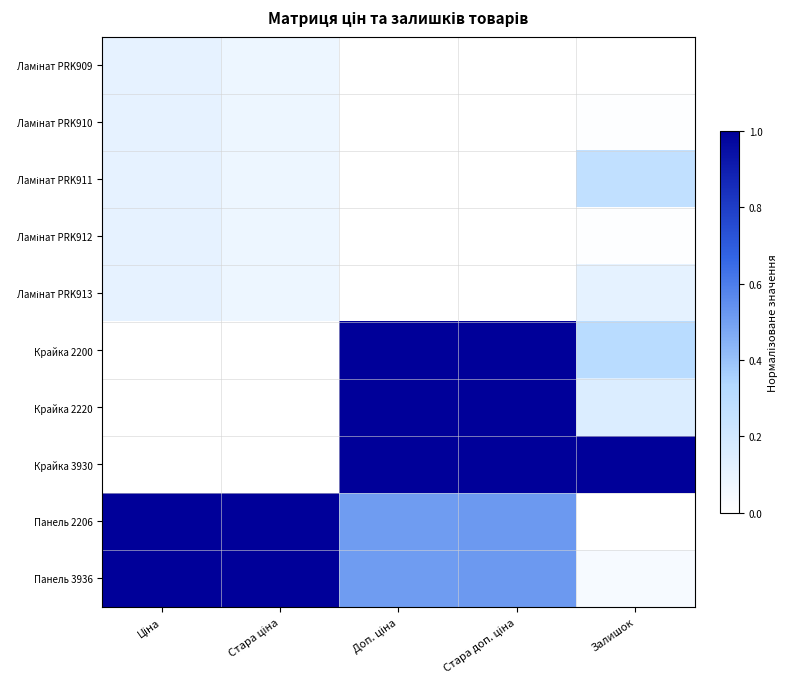

What is the total value across all series at Ціна?

2.5